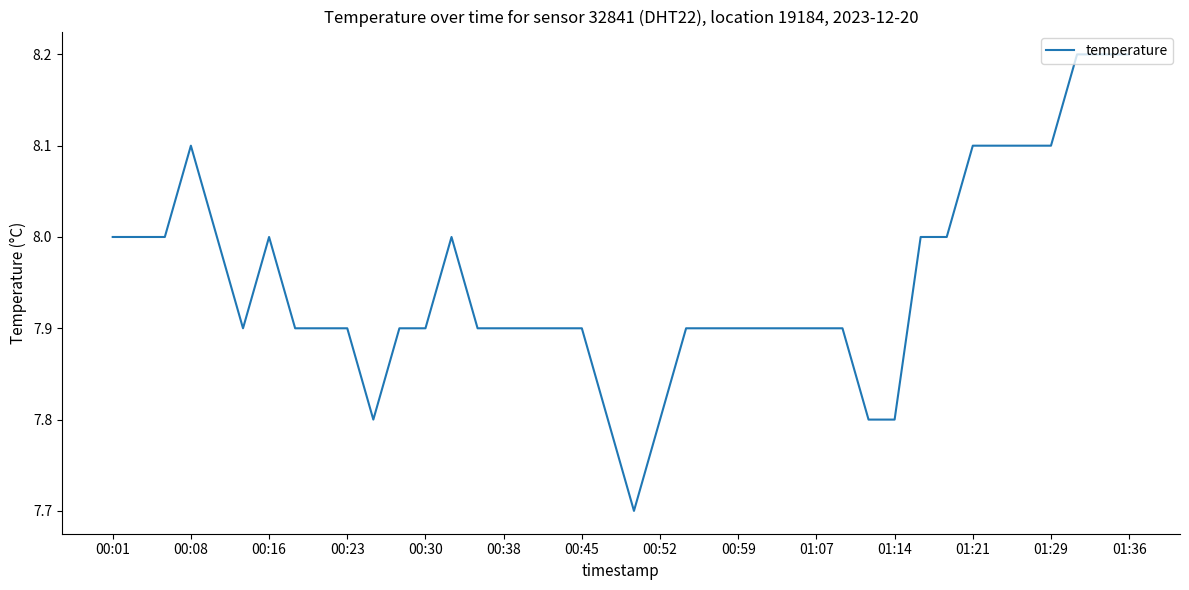

What is the greatest value displayed?

8.2